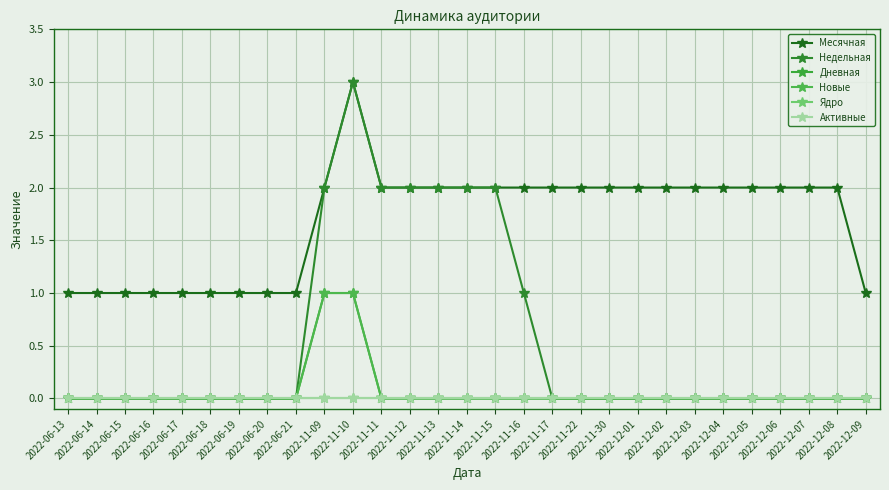

At which category is the sum across all series the highest?

2022-11-10